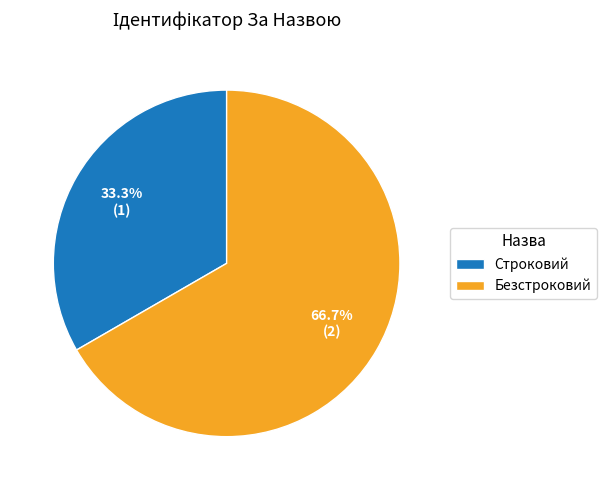

Which slice is the smallest?

Строковий